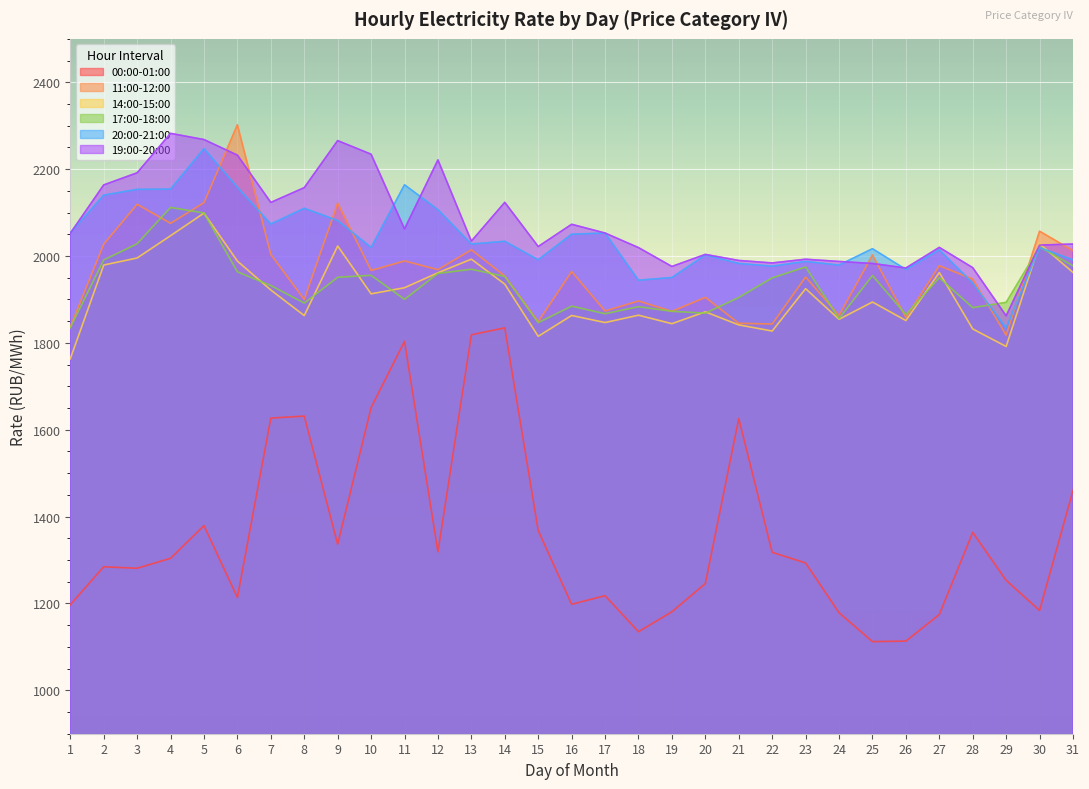

What is the value of the 11:00-12:00 point at the 29th from the left?

1817.6